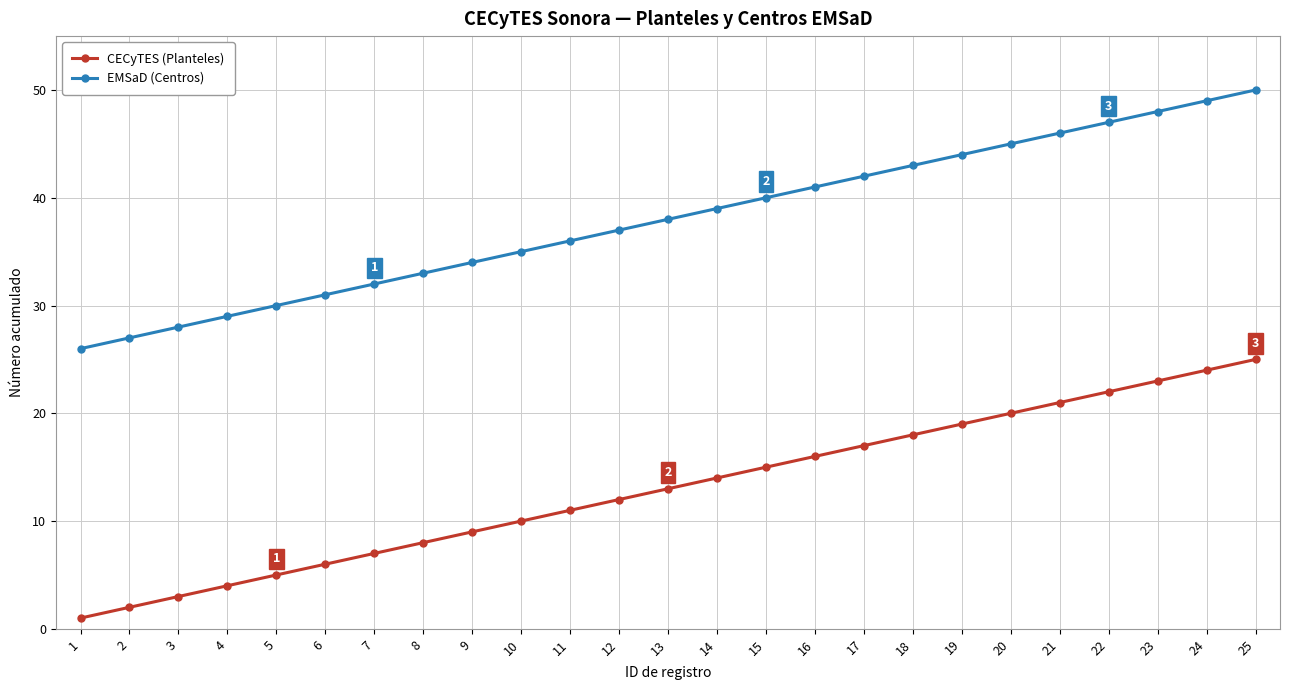

What is the difference between the highest and lowest values at 9?

25